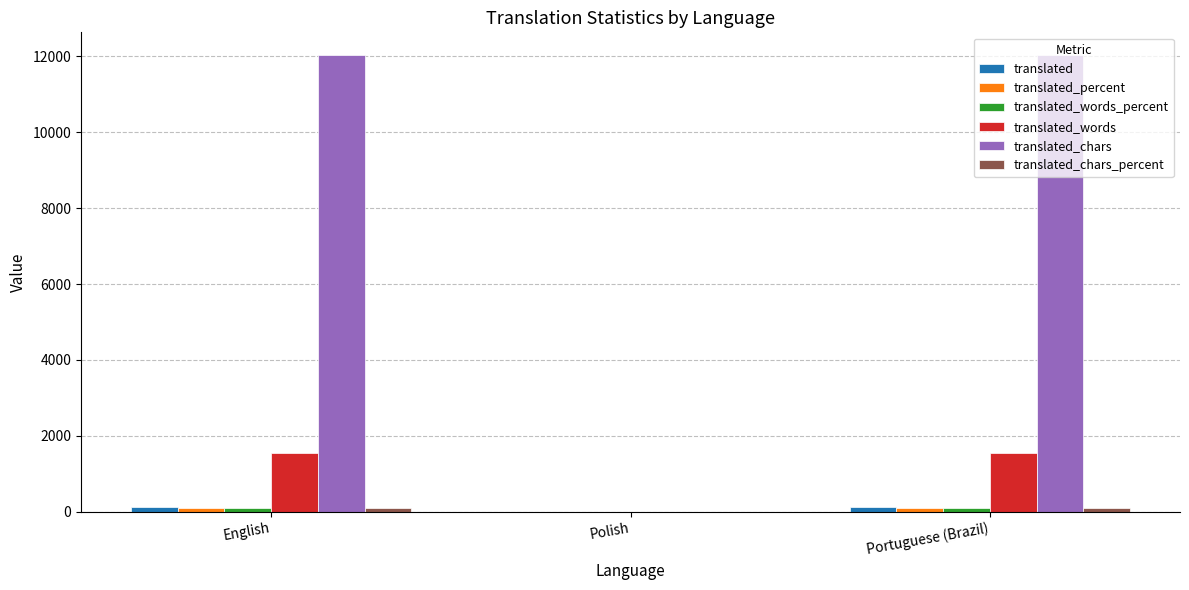

What is the greatest value displayed?

12033